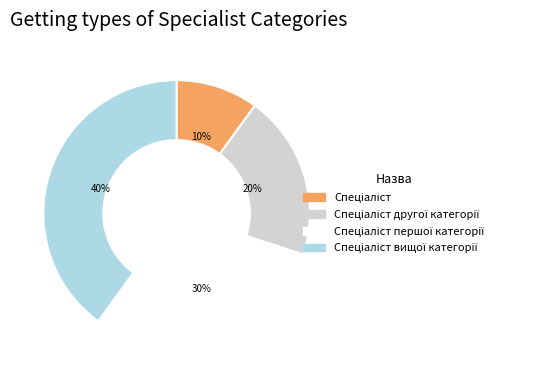

Is there a majority slice in this chart?

No